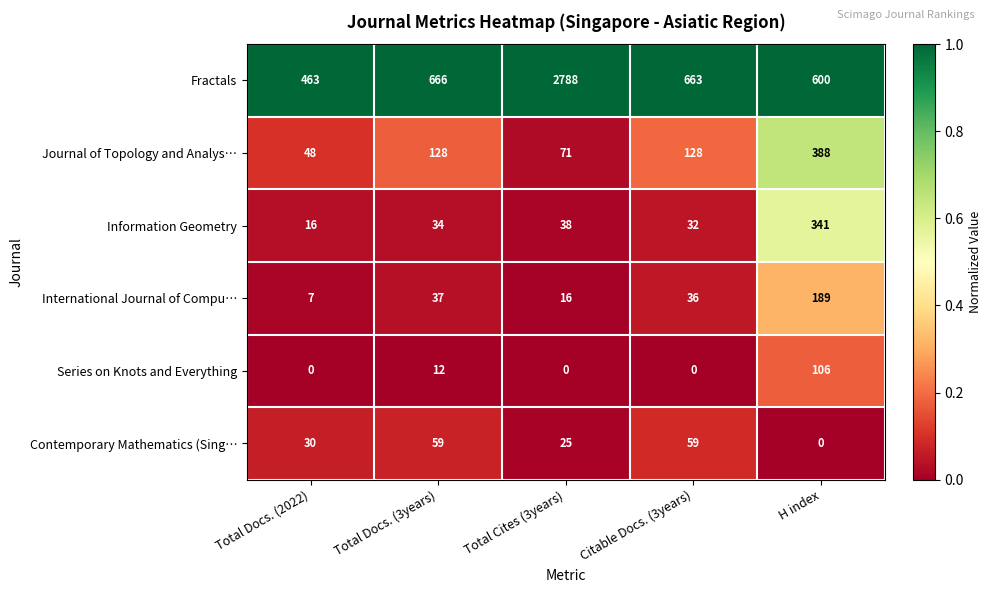

The value of Information Geometry at Citable Docs. (3years) is 32. True or false?

True